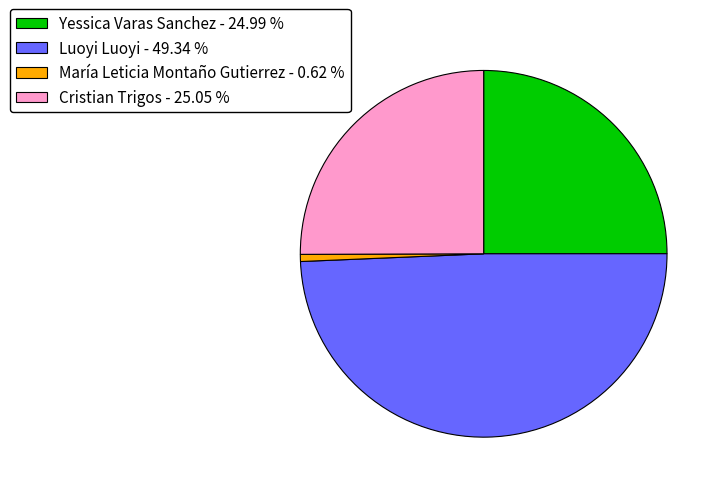

Does Yessica Varas Sanchez - 24.99 % account for over 50% of the chart?

No